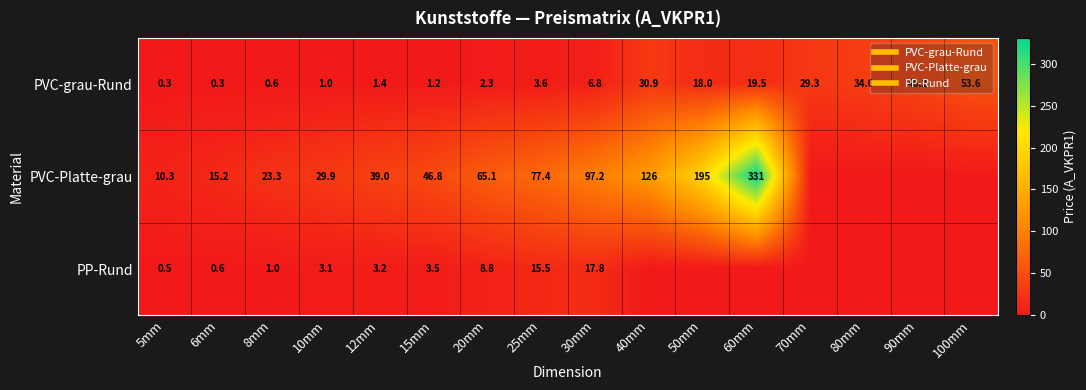

Which series changed the most between 6mm and 25mm?

PVC-Platte-grau